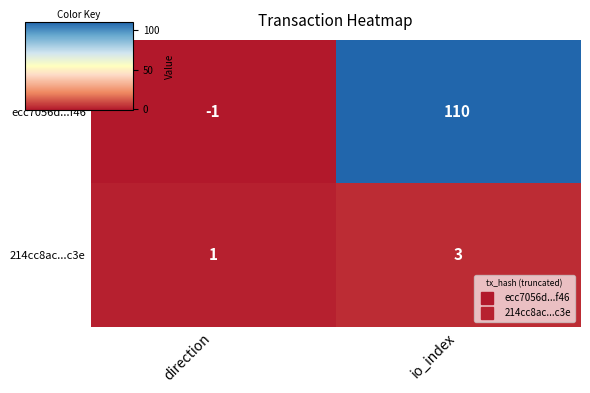

At which category does the chart reach its minimum across all series?

direction